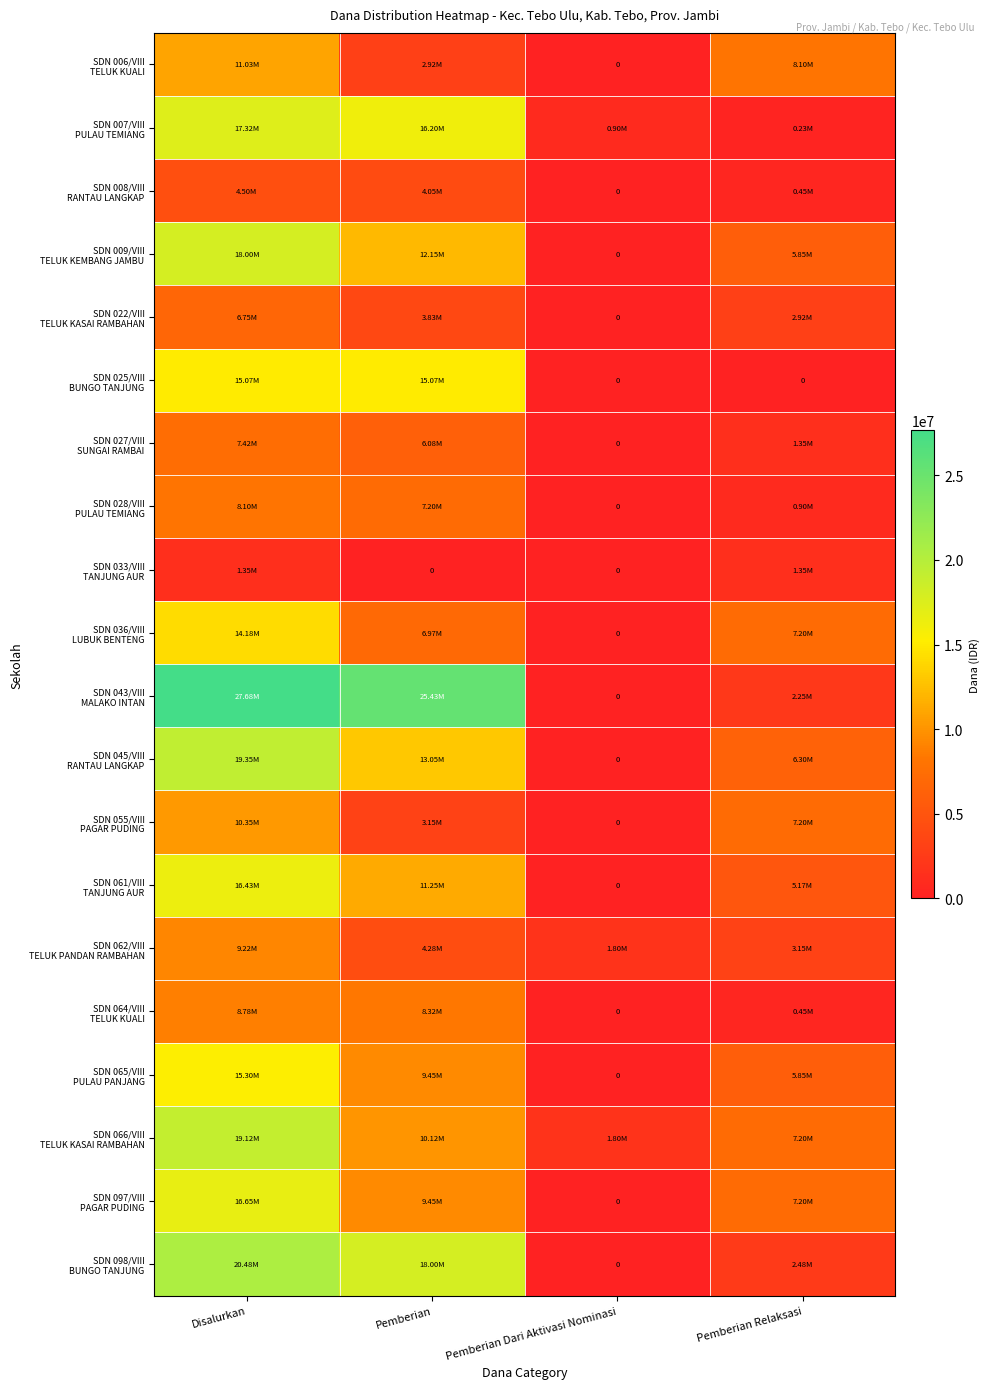

The value of SDN 097/VIII PAGAR PUDING at Pemberian Dari Aktivasi Nominasi is 10768631. True or false?

False